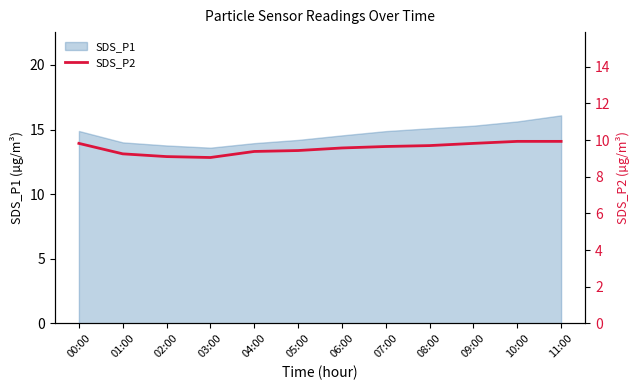

What is the smallest value displayed?

9.1